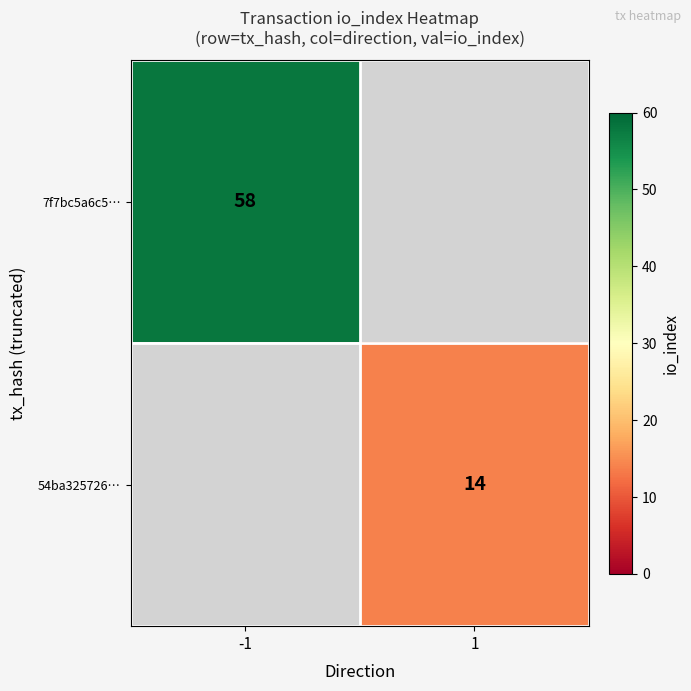

Which label corresponds to the smallest value in the chart?

1